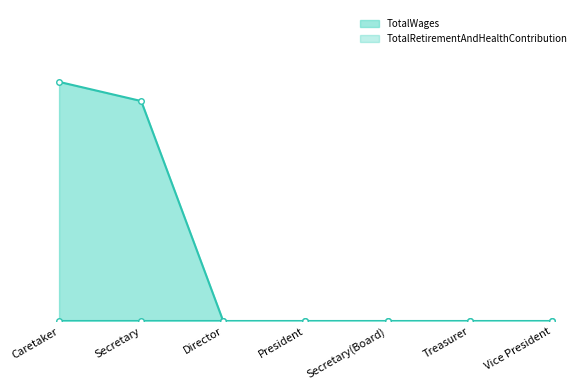

What is the change in value from Caretaker to Secretary?

-400